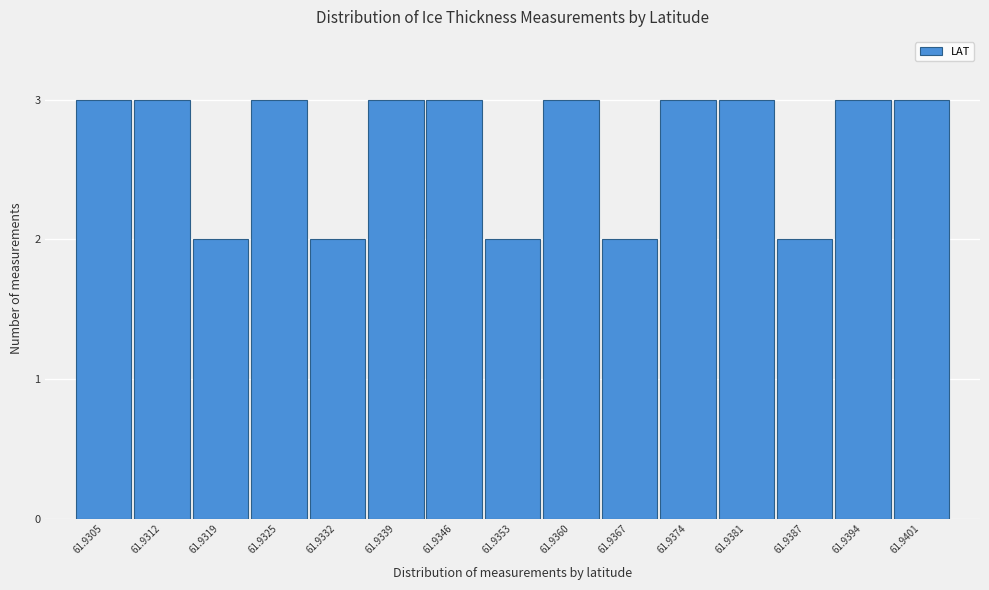

Reading left to right, list all the values displayed in this chart.

3	3	2	3	2	3	3	2	3	2	3	3	2	3	3